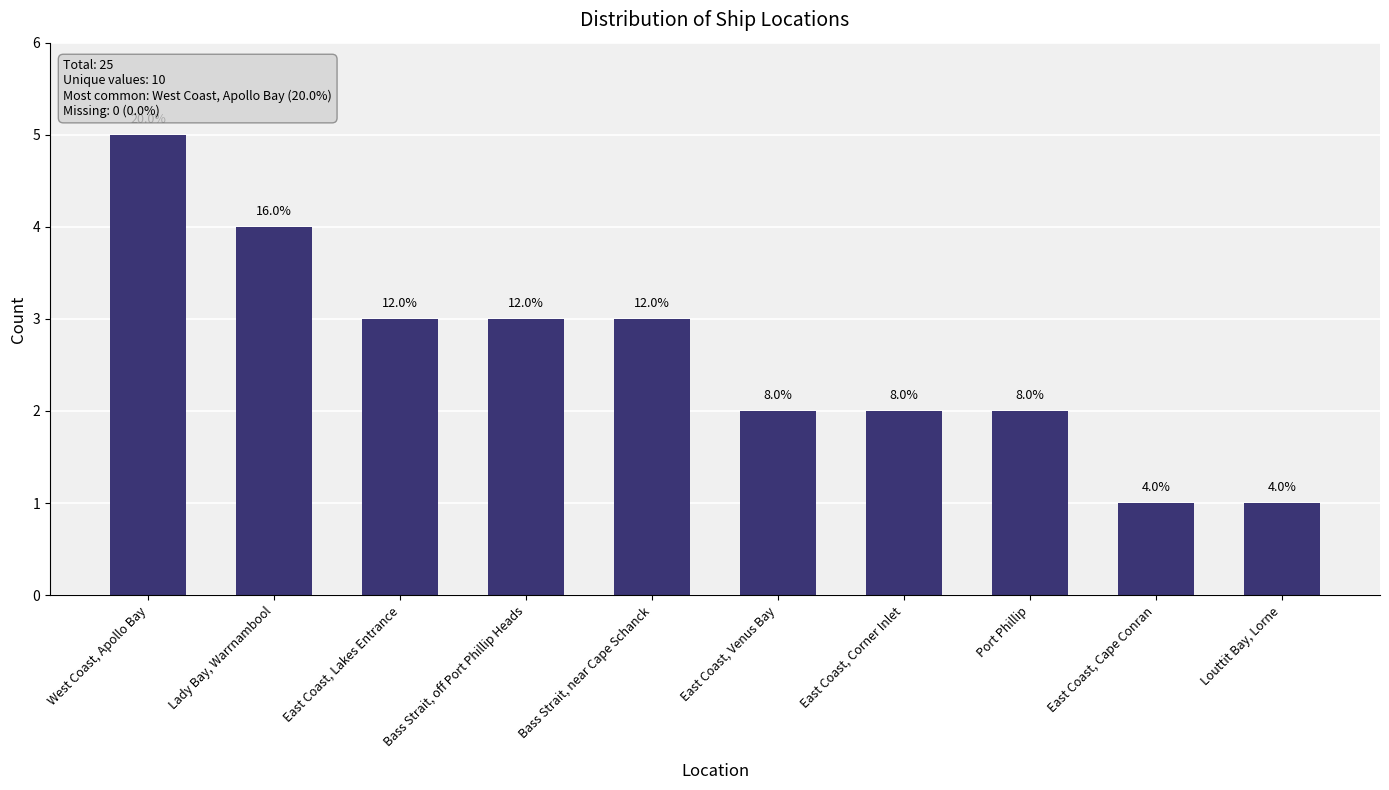

Reading right to left, extract all data points from this chart.

1	1	2	2	2	3	3	3	4	5